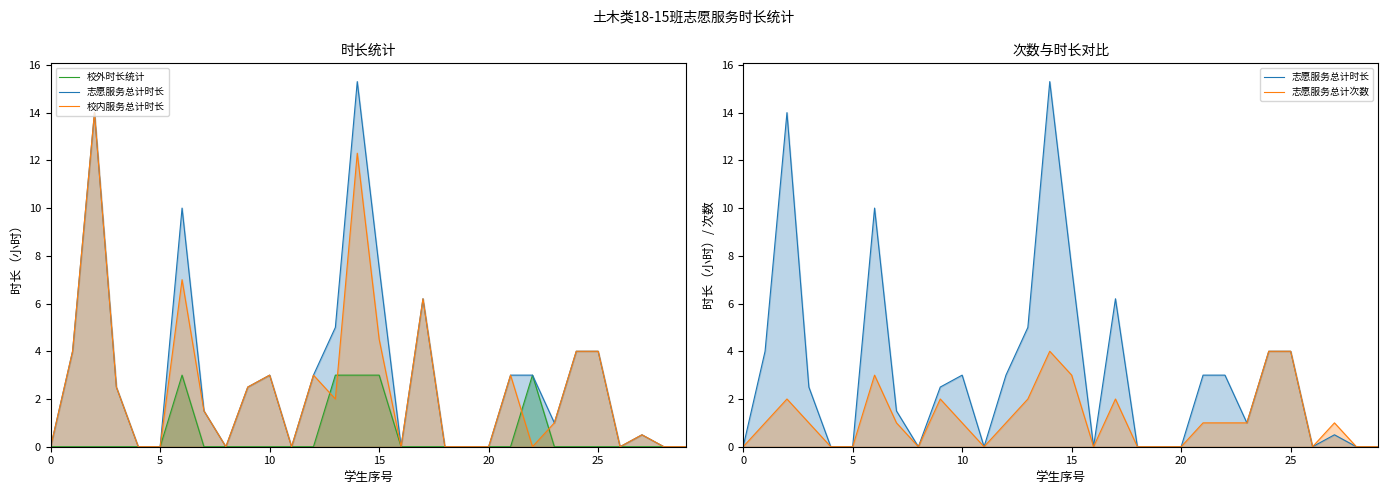

What is the maximum value for 校外时长统计?

3.0